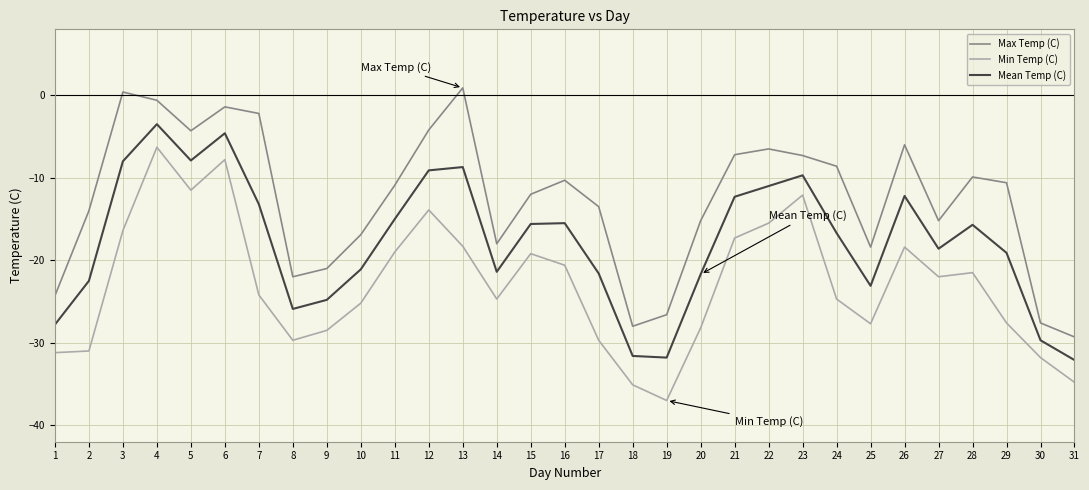

Rank the series by their average value, from highest to lowest.

Max Temp (C), Mean Temp (C), Min Temp (C)